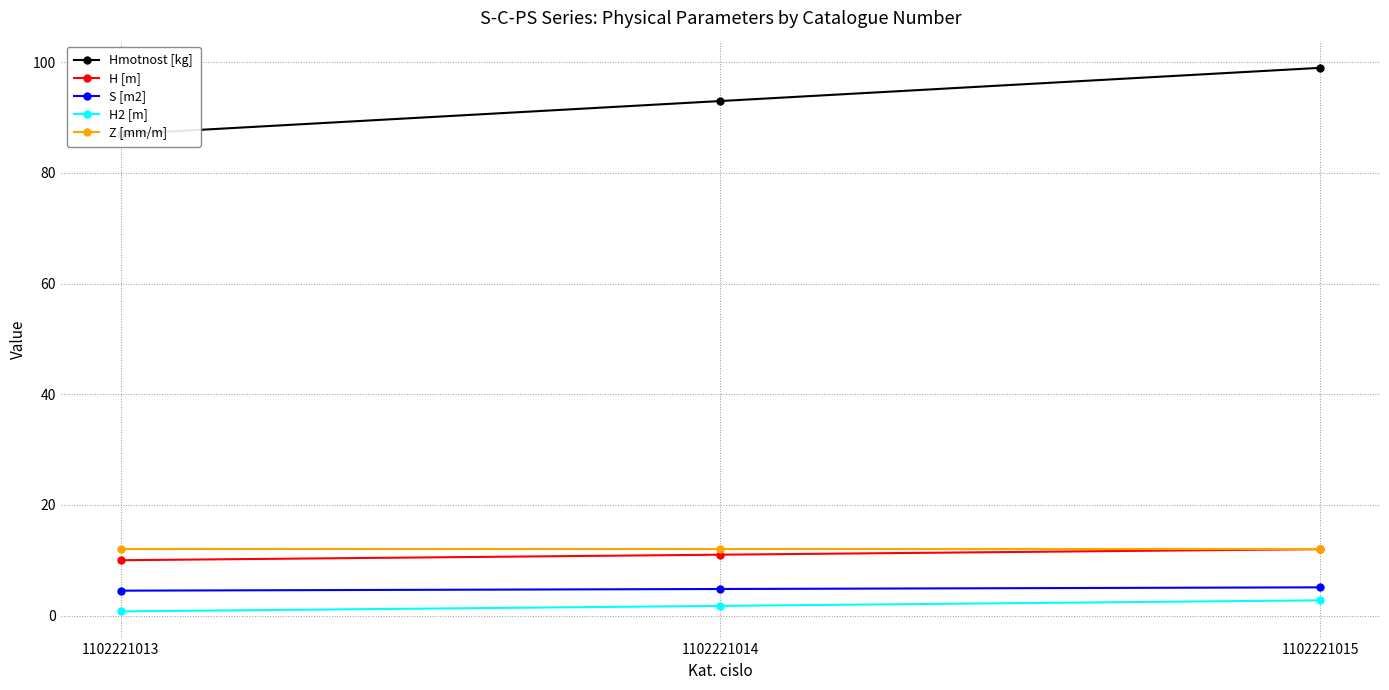

How many lines are shown in the chart?

5